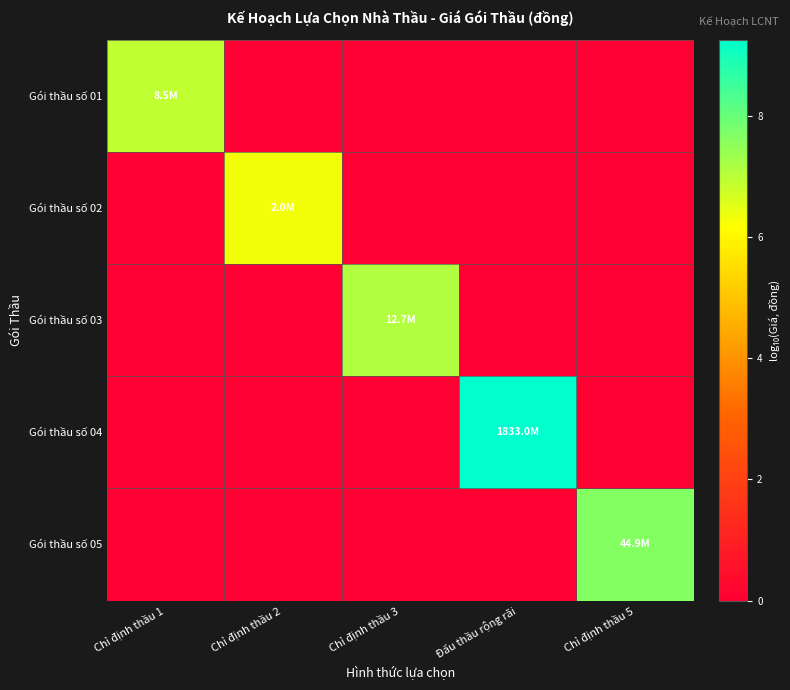

What is the difference between the highest and lowest values at Chỉ định thầu 3?

7.1